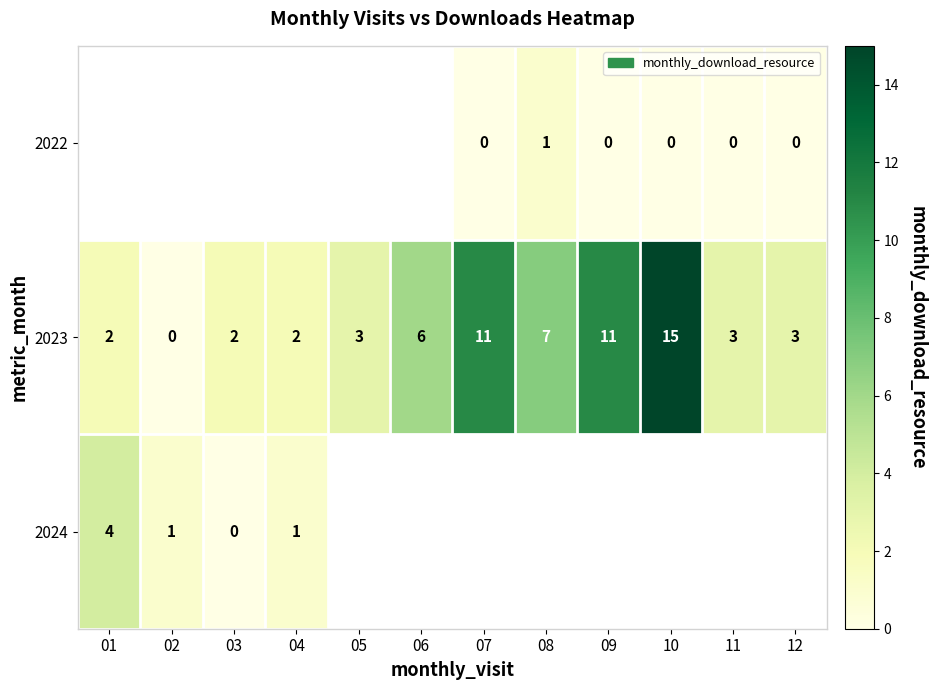

Which label corresponds to the smallest value in the chart?

07